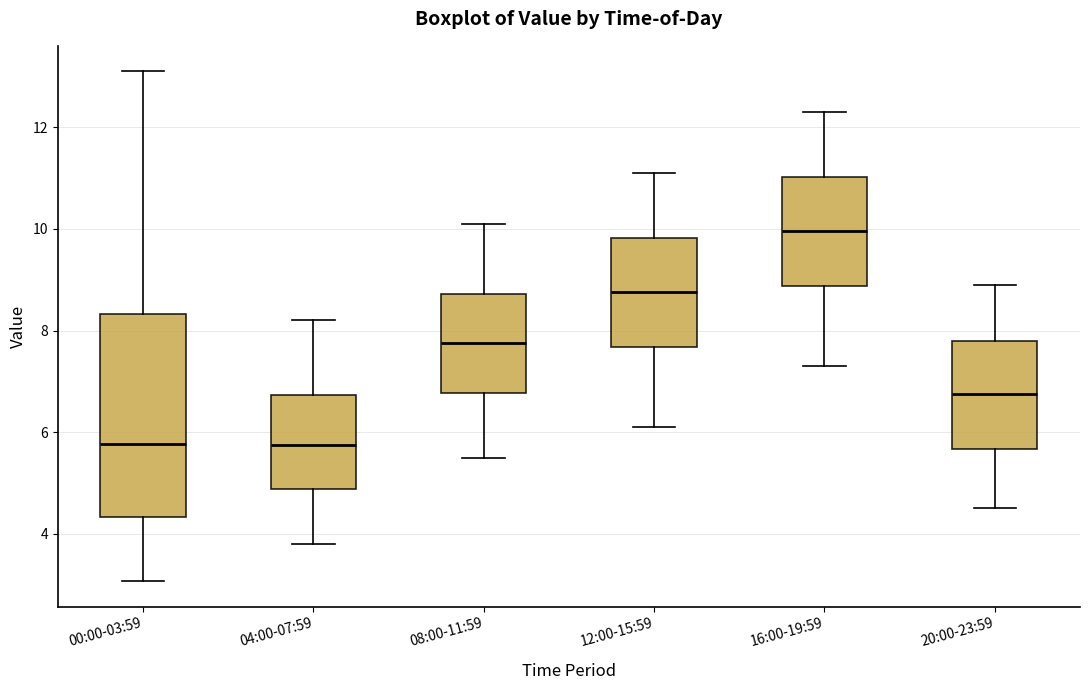

Reading left to right, read every box against the y-axis: the position of its median line, the range the box covers, and the ends of its whiskers. The values are not printed on the chart, so give them approximately, as read against the axis.

00:00-03:59: median 5.8, box 4.4 to 8.4, whiskers 3.0 to 13.2
04:00-07:59: median 5.8, box 4.8 to 6.8, whiskers 3.8 to 8.2
08:00-11:59: median 7.8, box 6.8 to 8.8, whiskers 5.6 to 10.2
12:00-15:59: median 8.8, box 7.6 to 9.8, whiskers 6.2 to 11.2
16:00-19:59: median 10.0, box 8.8 to 11.0, whiskers 7.4 to 12.4
20:00-23:59: median 6.8, box 5.6 to 7.8, whiskers 4.6 to 9.0